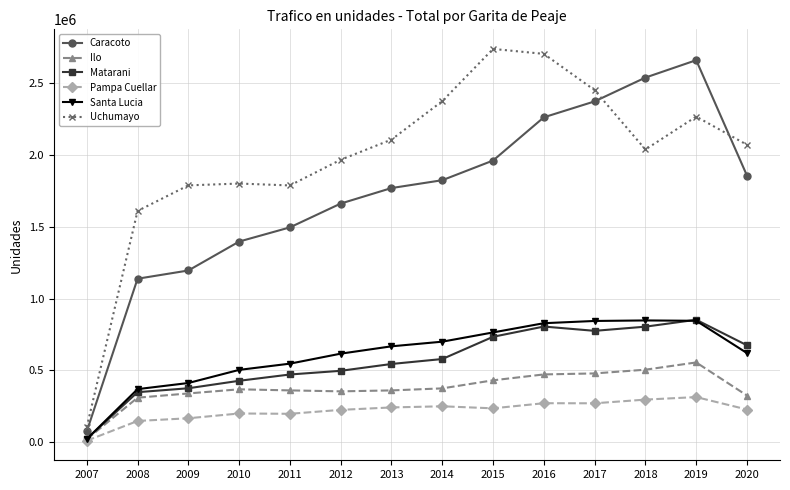

Does the chart display data point markers on the line(s)?

Yes